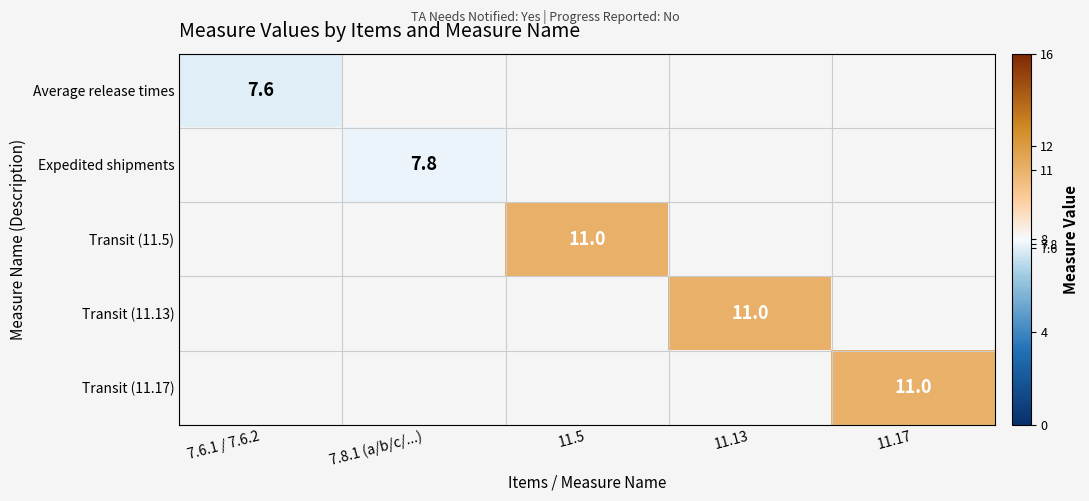

The value of Transit (11.13) at 11.13 is 11.0. True or false?

True